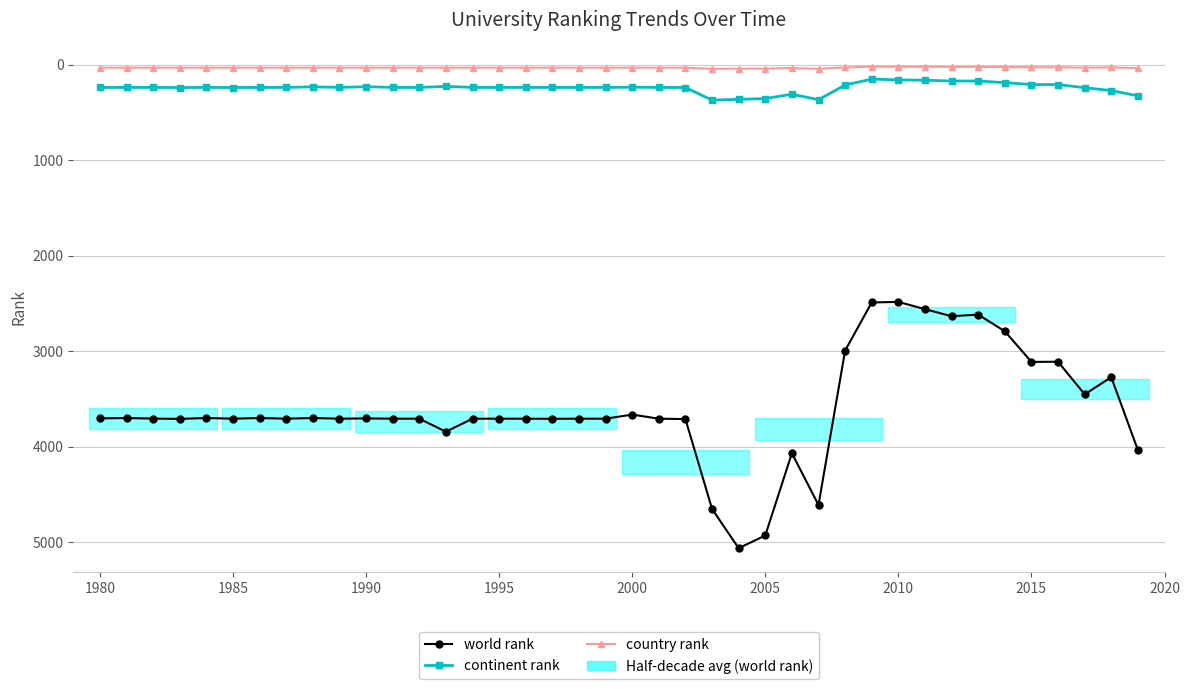

At 1990, list the series in order from smallest to largest.

country rank, continent rank, world rank